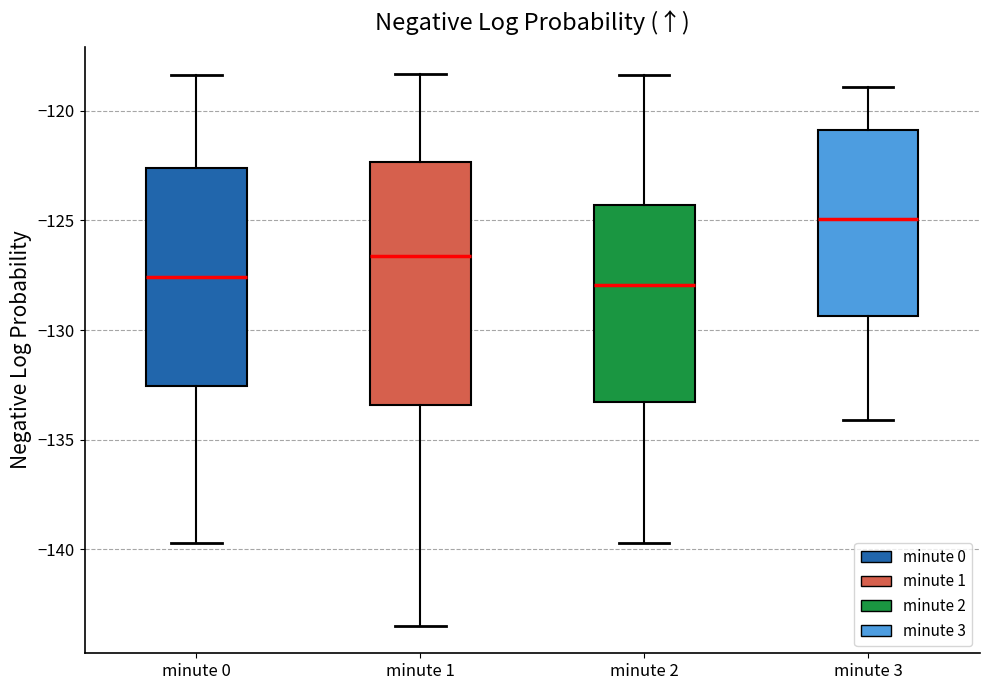

Reading left to right, read every box against the y-axis: the position of its median line, the range the box covers, and the ends of its whiskers. The values are not printed on the chart, so give them approximately, as read against the axis.

minute 0: median -127.5, box -132.5 to -122.5, whiskers -139.5 to -118.5
minute 1: median -126.5, box -133.5 to -122.5, whiskers -143.5 to -118.5
minute 2: median -128.0, box -133.5 to -124.5, whiskers -139.5 to -118.5
minute 3: median -125.0, box -129.5 to -121.0, whiskers -134.0 to -119.0